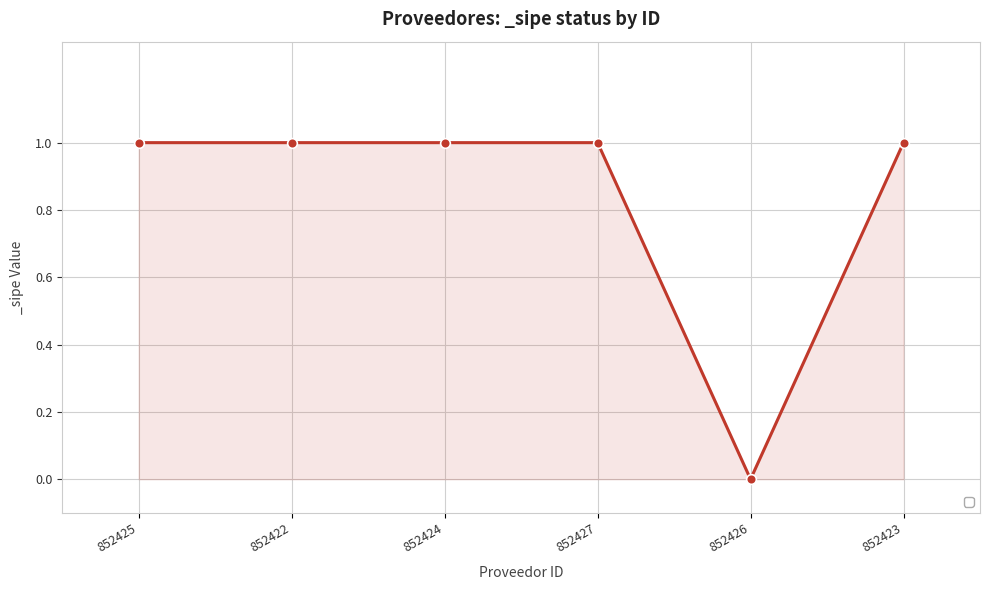

Count the values in the range 1 to 2.

5